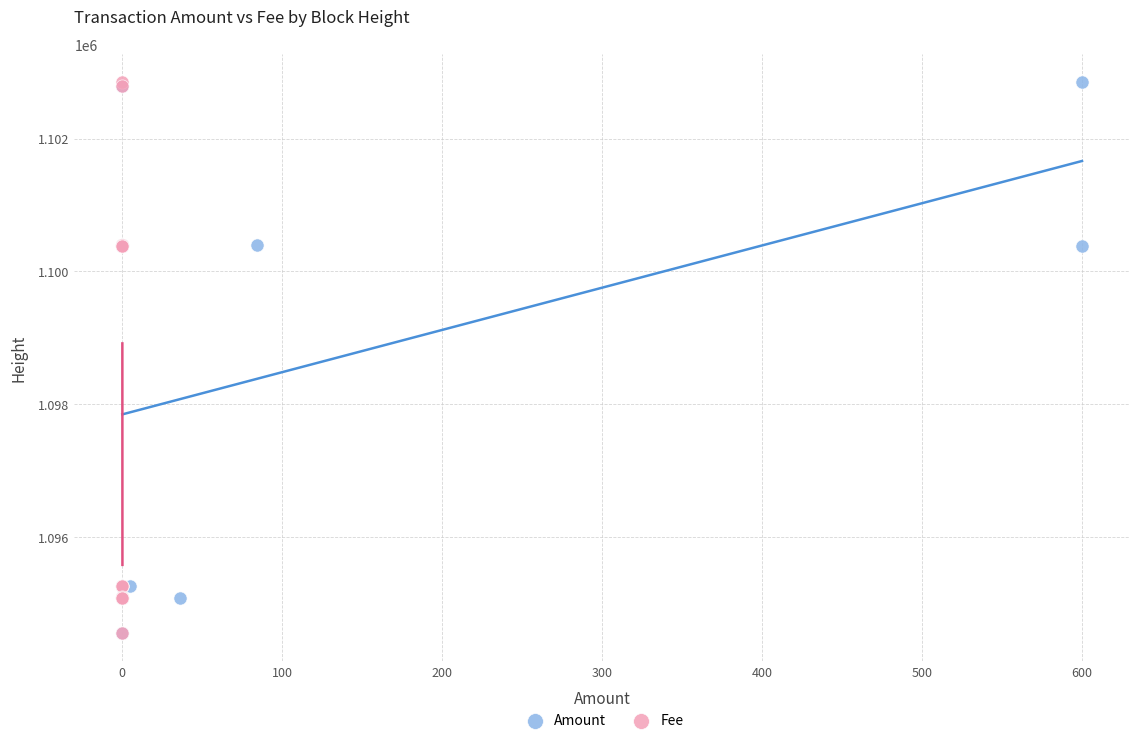

What are all the series names shown in the legend?

Amount, Fee